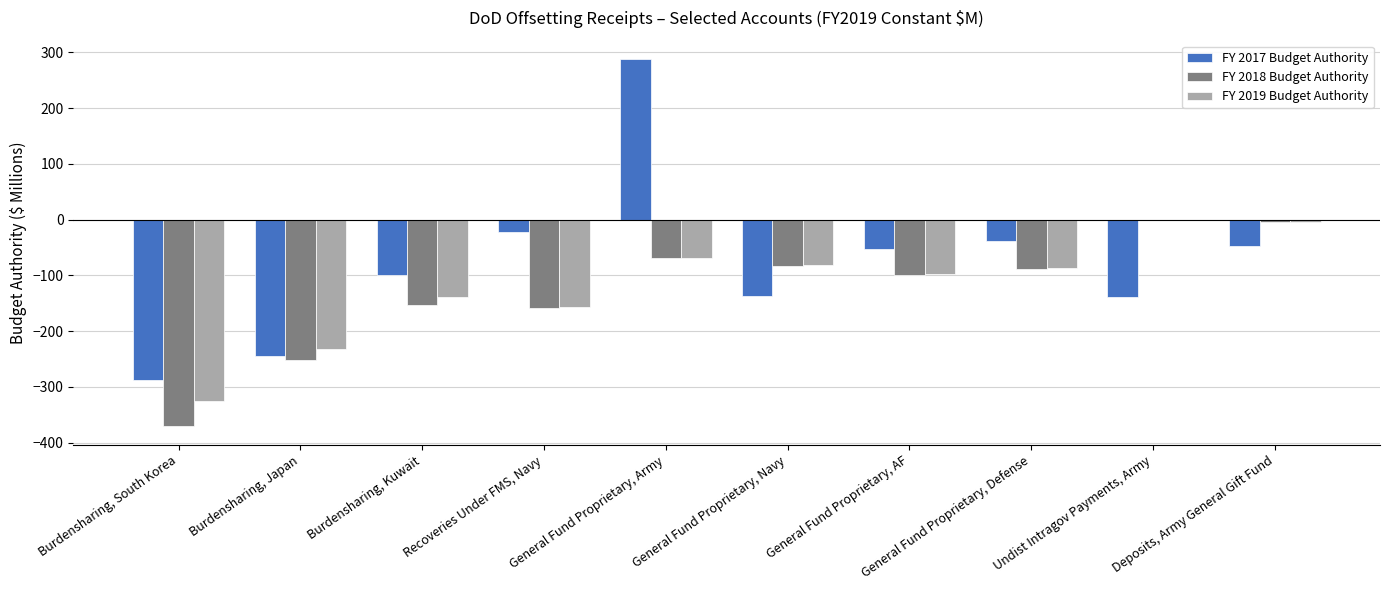

What is the total value across all series at General Fund Proprietary, Navy?

-302